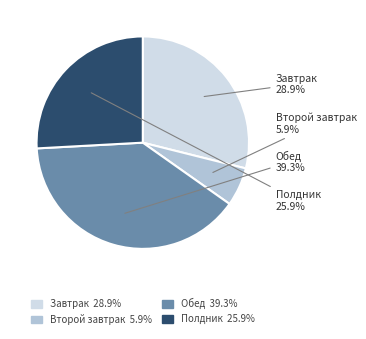

True or false: Обед accounts for 29% of the total.

False